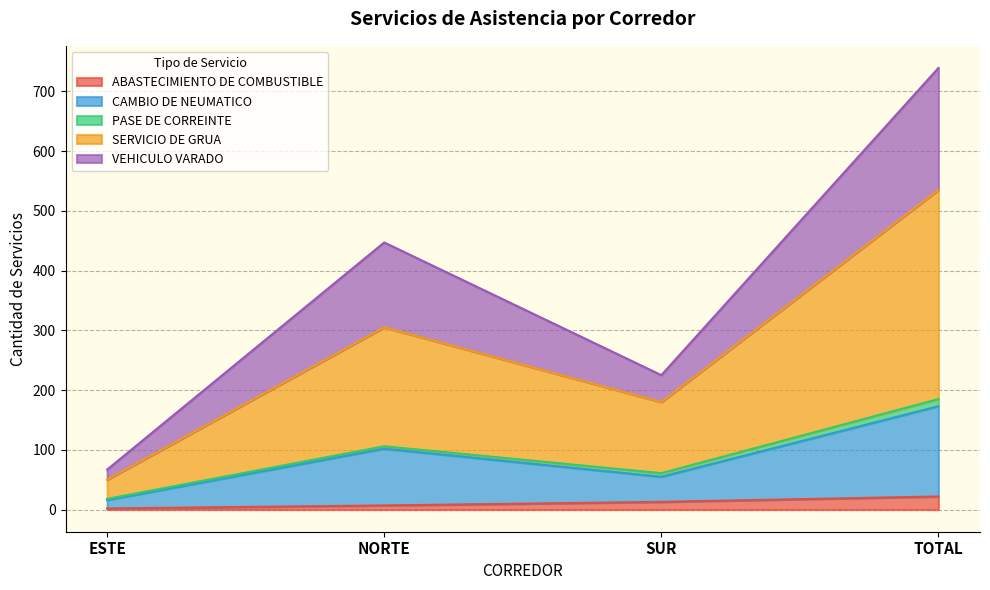

What are all the series names shown in the legend?

ABASTECIMIENTO DE COMBUSTIBLE, CAMBIO DE NEUMATICO, PASE DE CORREINTE, SERVICIO DE GRUA, VEHICULO VARADO